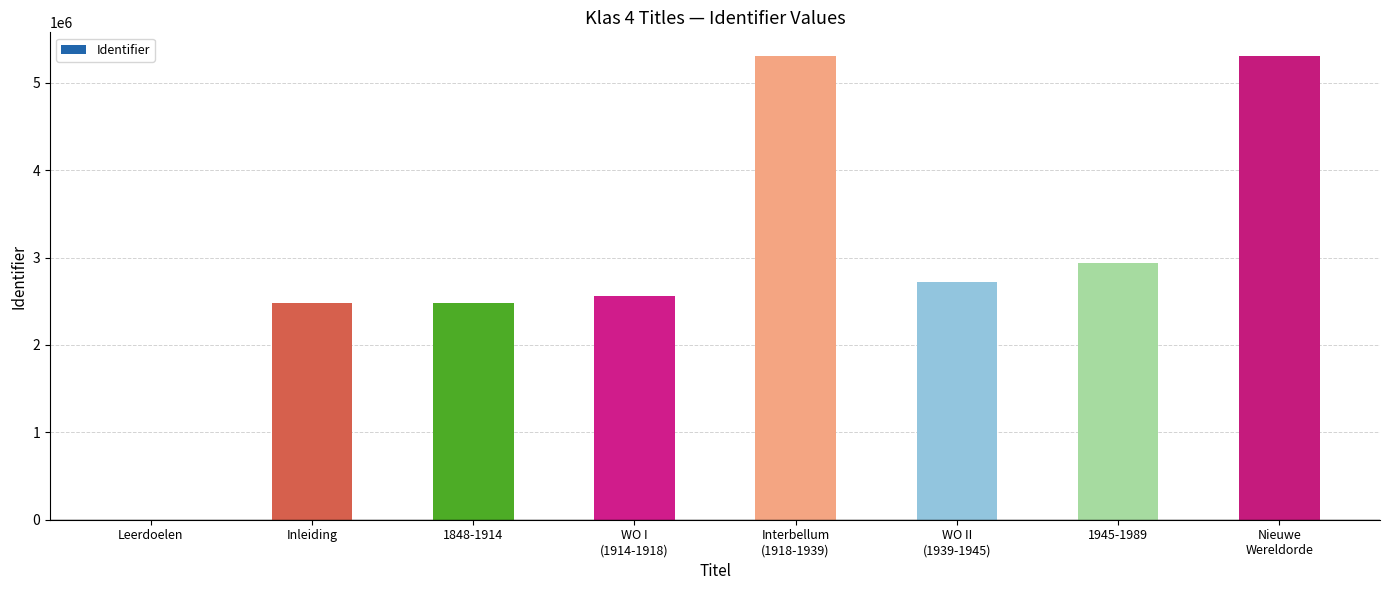

What is the maximum value shown in the chart?

5311609